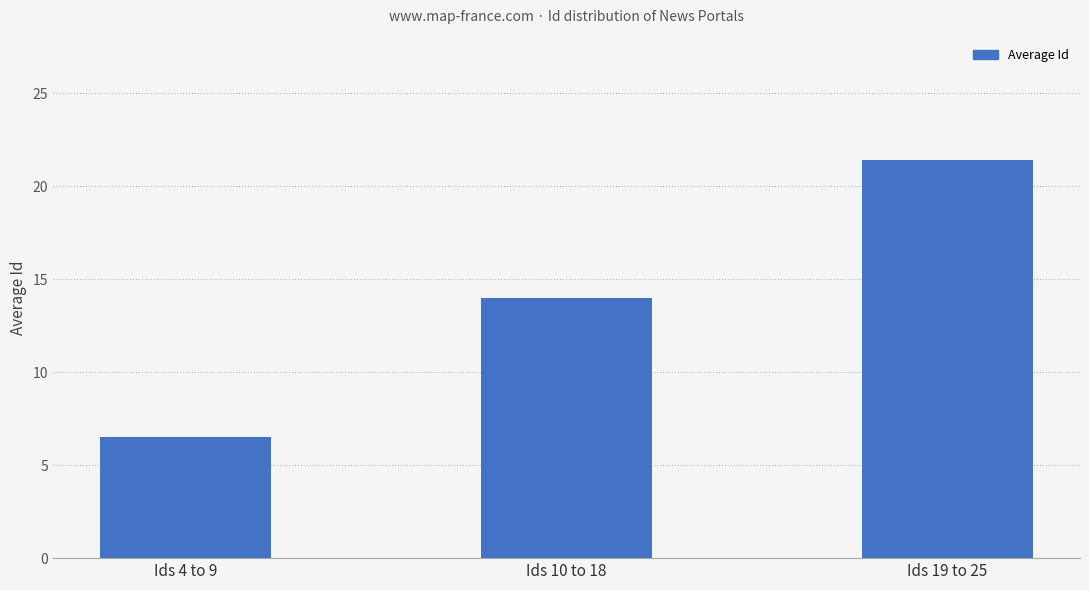

Which category has the lowest value across all series?

Ids 4 to 9